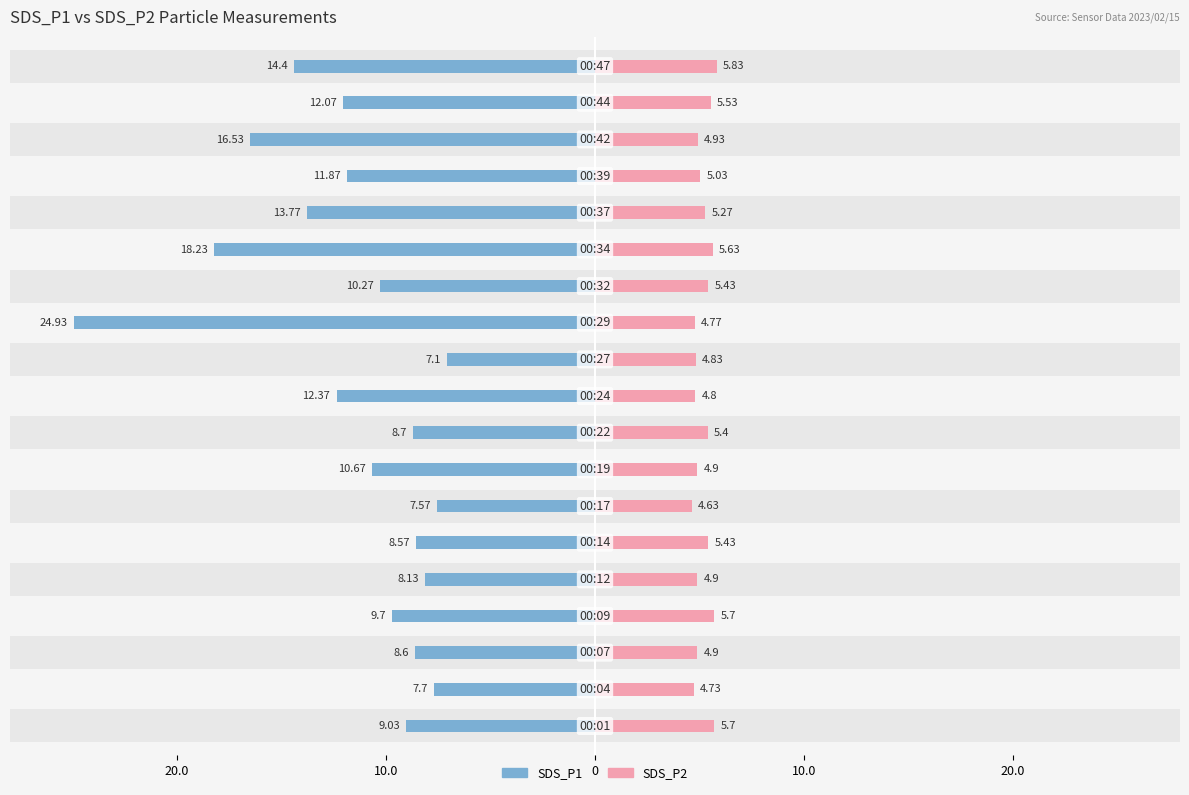

List the series in order of their peak value, highest first.

SDS_P1, SDS_P2